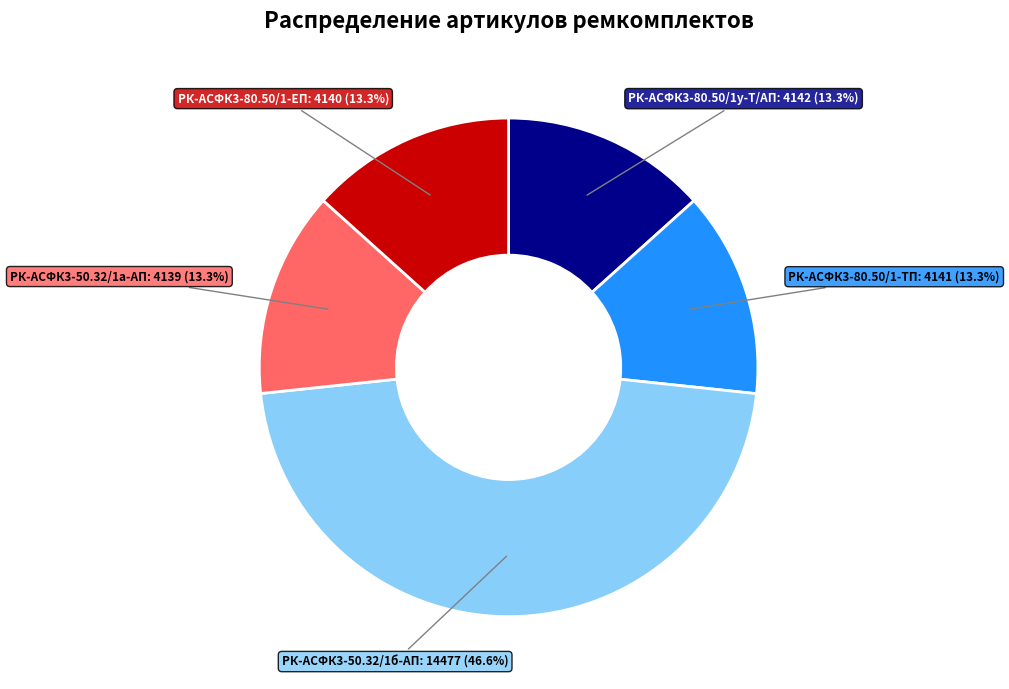

Between РК-АСФК3-80.50/1у-Т/АП and РК-АСФК3-50.32/1б-АП, which is larger?

РК-АСФК3-50.32/1б-АП